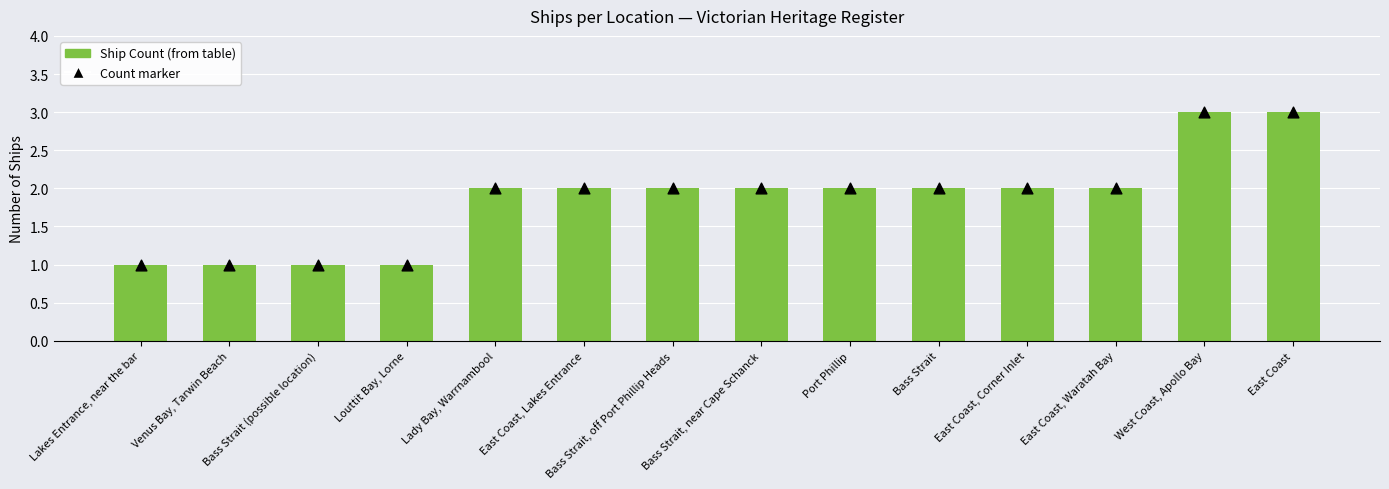

Which series has the largest total across all categories?

Ship Count